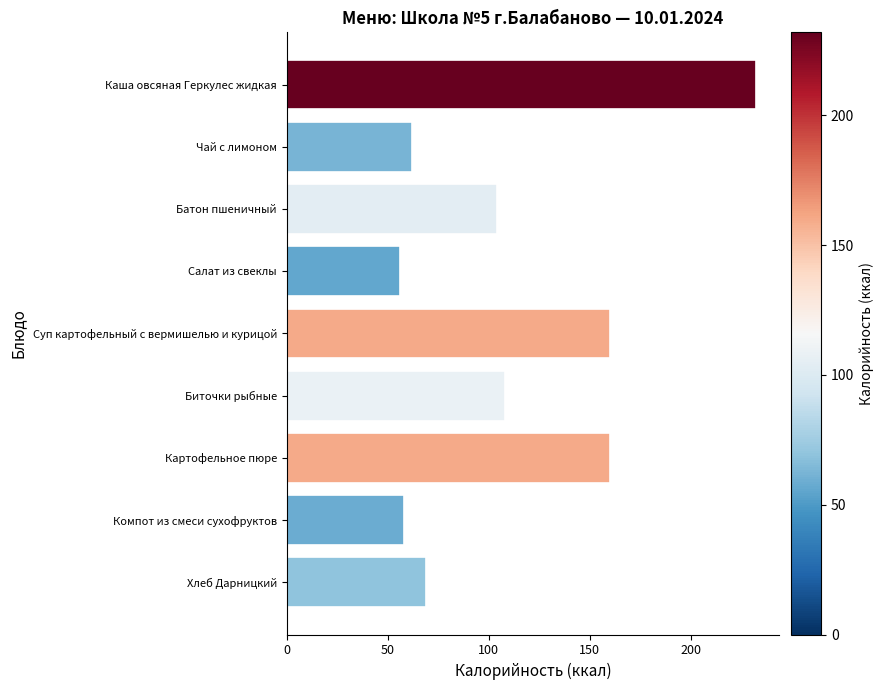

What is the value of the 4th bar from the top?

56